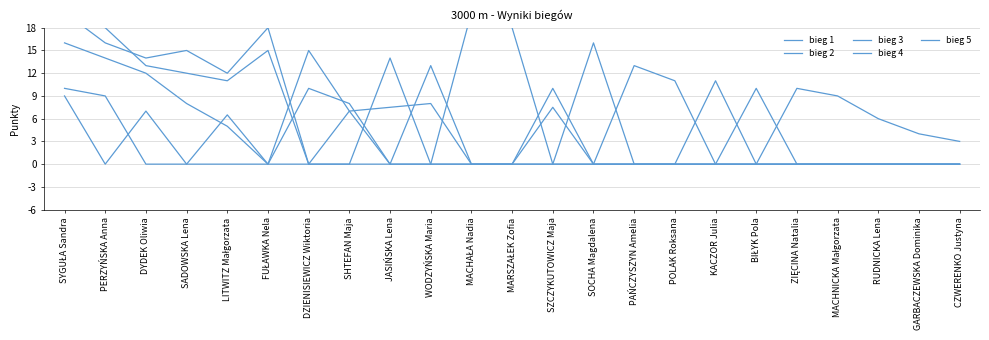

What are all the series names shown in the legend?

bieg 1, bieg 2, bieg 3, bieg 4, bieg 5